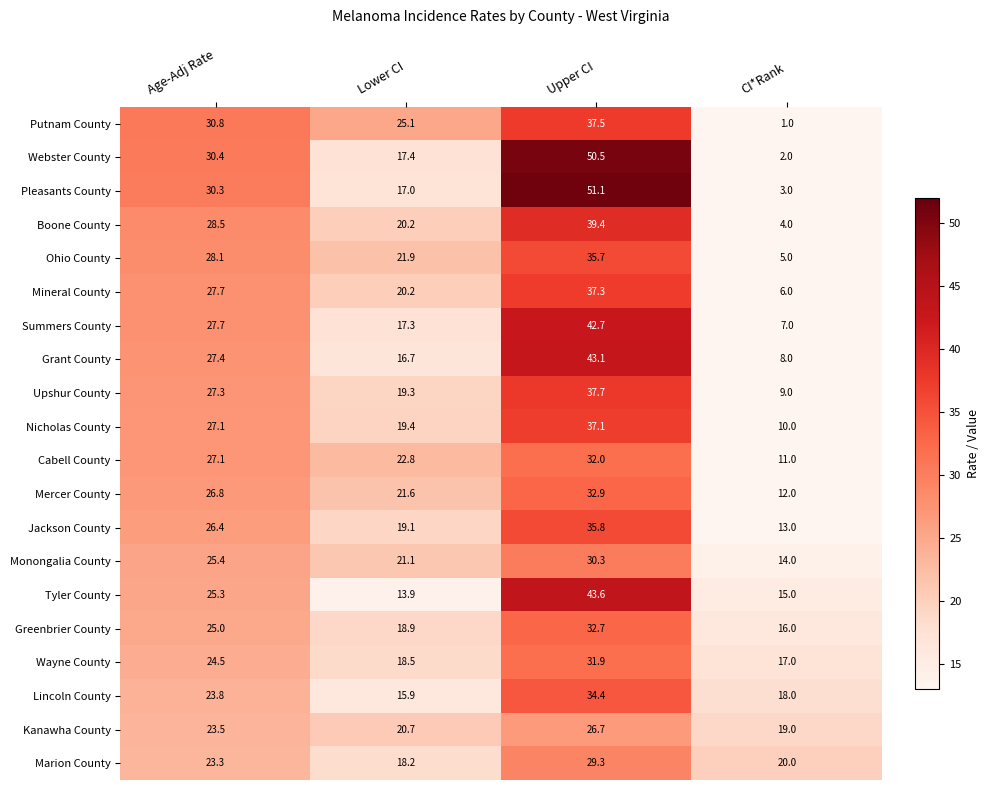

Where does the Summers County series first go above 27?

Age-Adj Rate